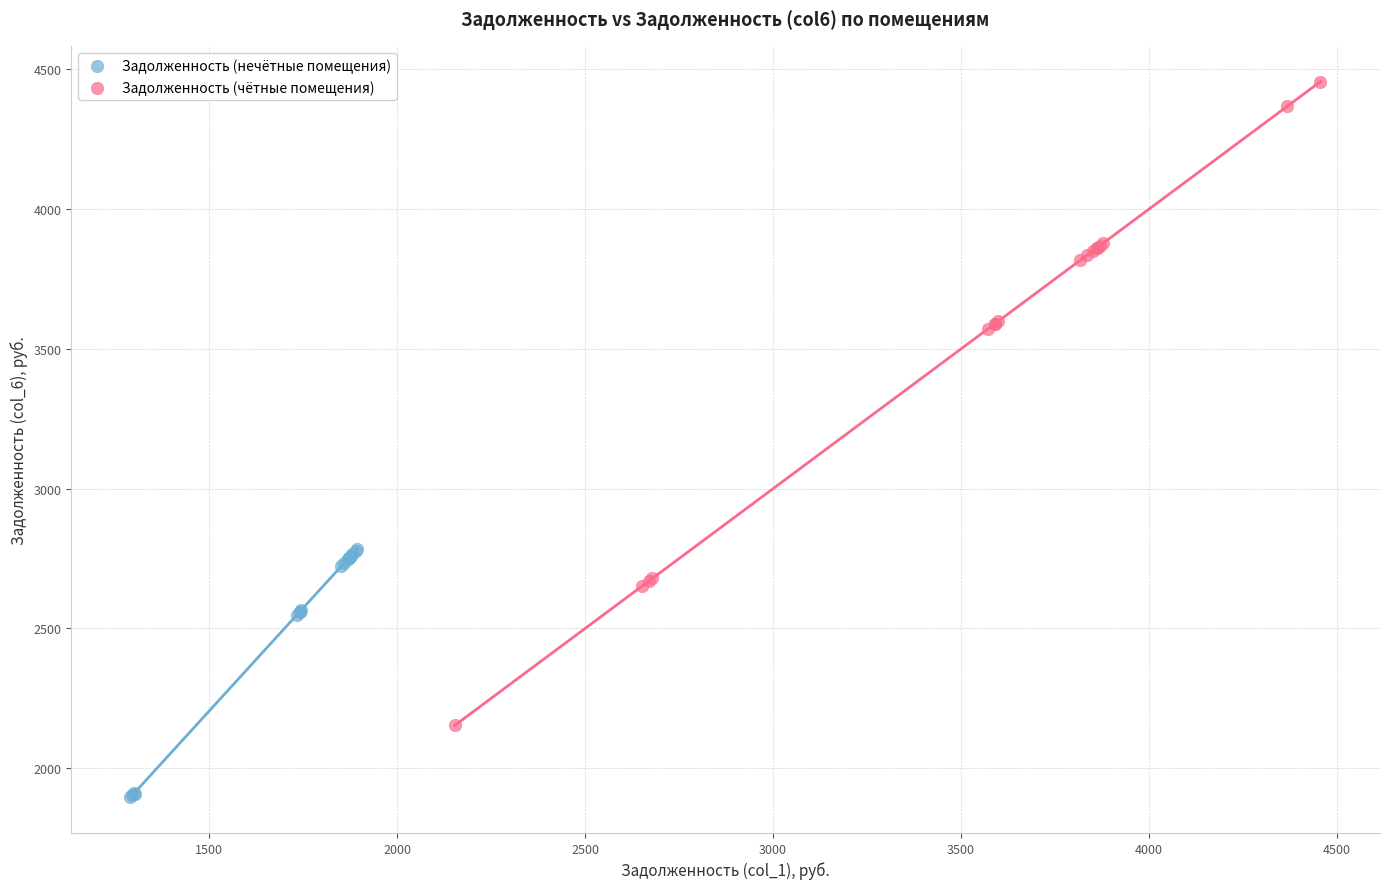

Which series contains the lowest Y value?

Задолженность (нечётные помещения)